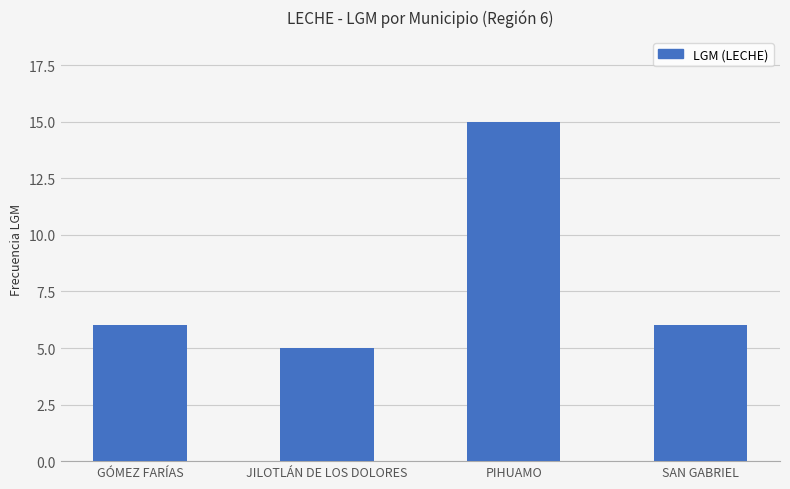

What is the change in value from GÓMEZ FARÍAS to JILOTLÁN DE LOS DOLORES?

-1